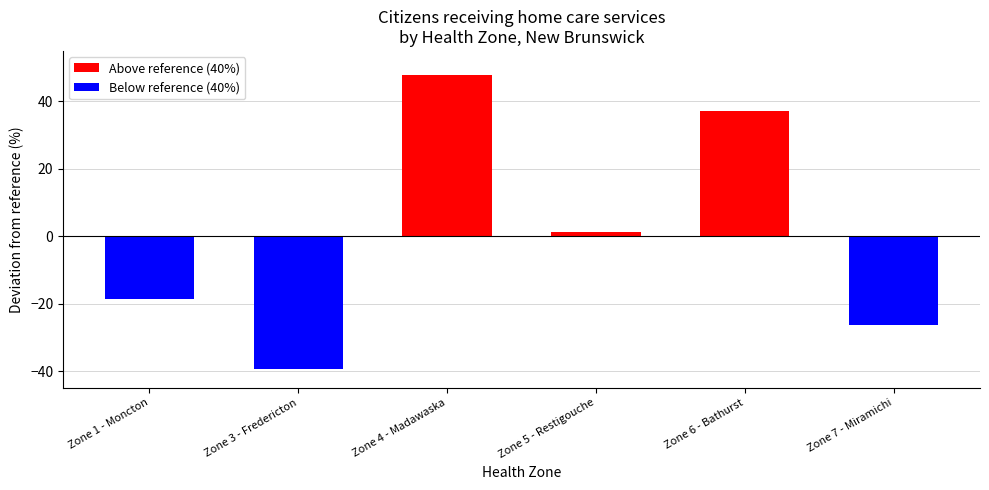

What is the label of the 6th bar from the left?

Zone 7 - Miramichi